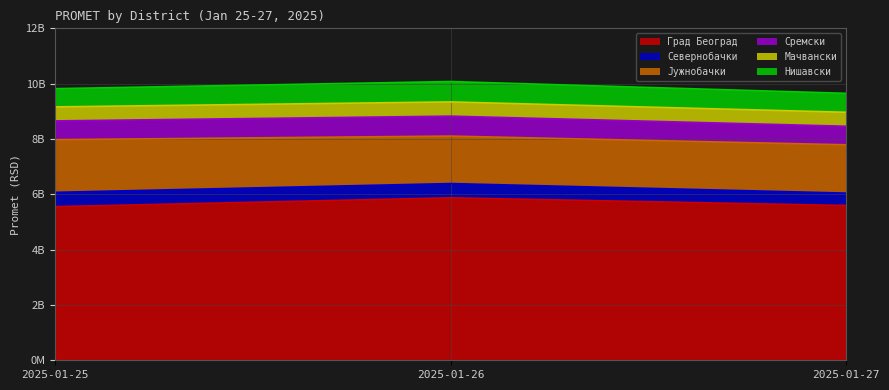

What is the value of the Нишавски point at the 3rd from the left?

684579143.1